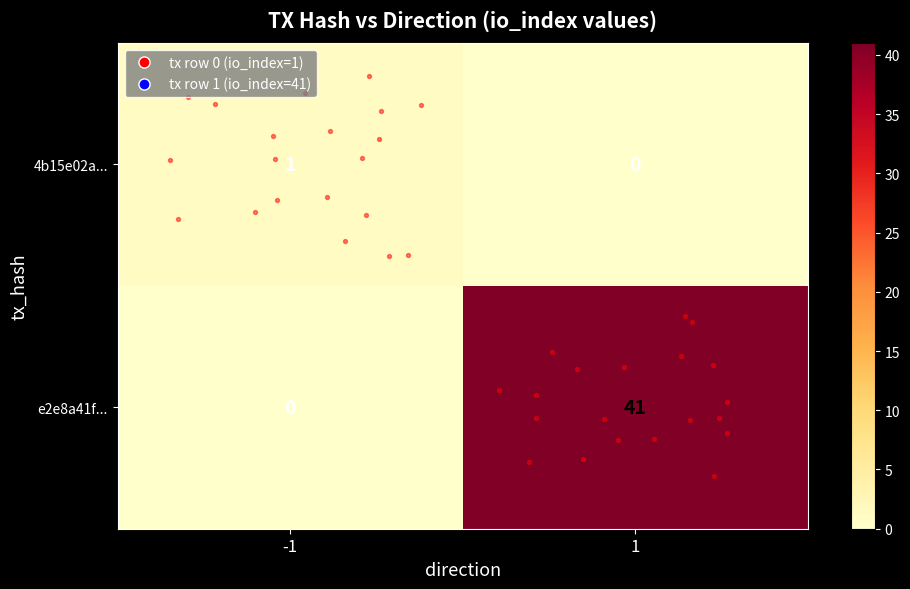

Is it true that 4b15e02a... equals 1 at 1?

False